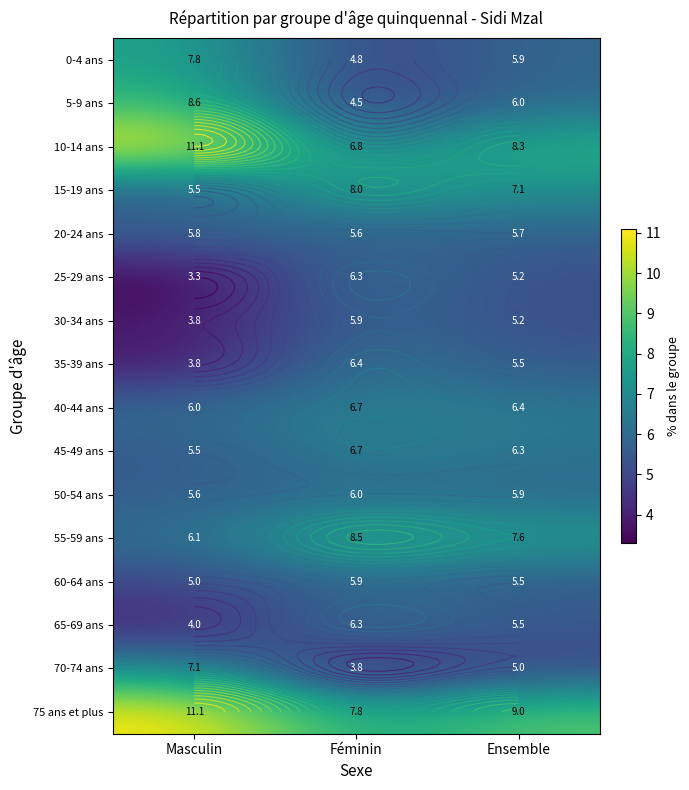

What is the smallest value displayed?

3.3